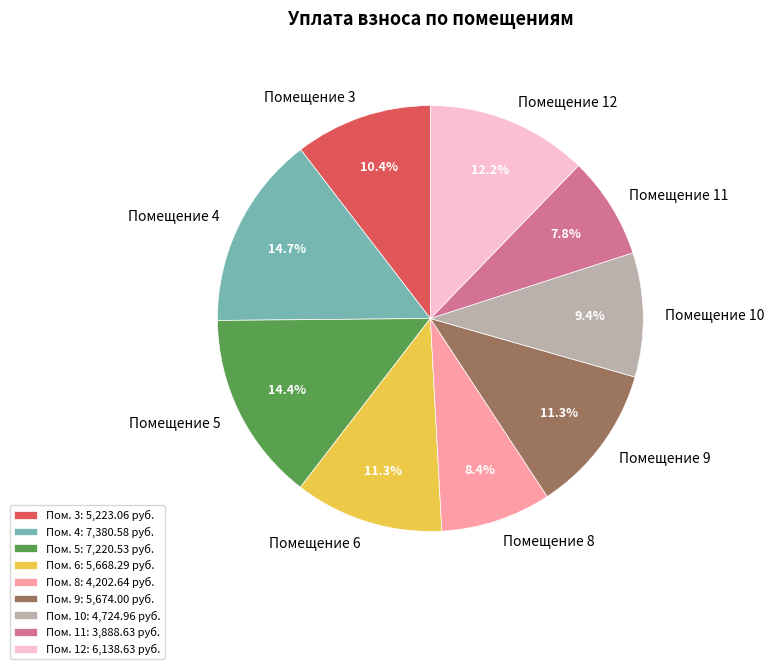

Approximately how many times larger is the value at Помещение 10 compared to Помещение 5?

0.7